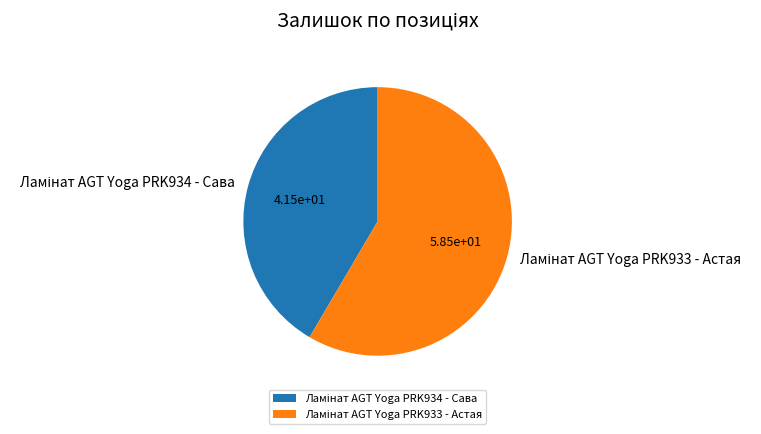

Is there a majority slice in this chart?

Yes